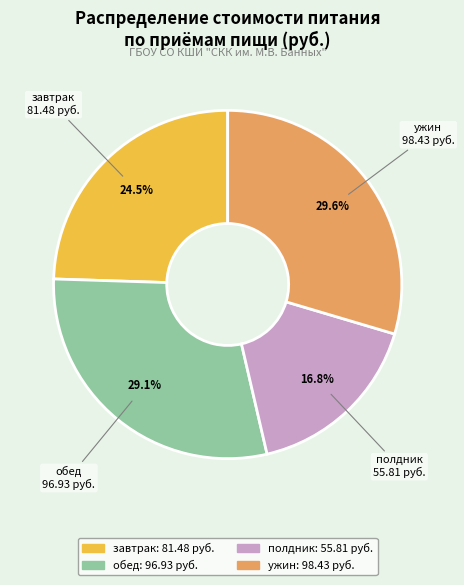

Which has a higher value, полдник or ужин?

ужин